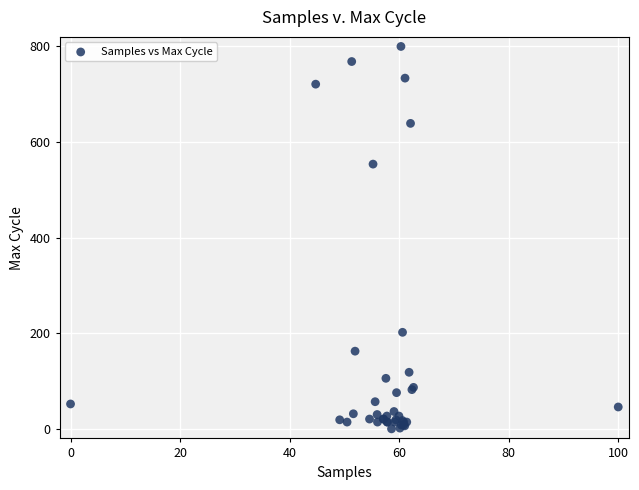

What Y value in the scatter plot is closest to 400?

553.8